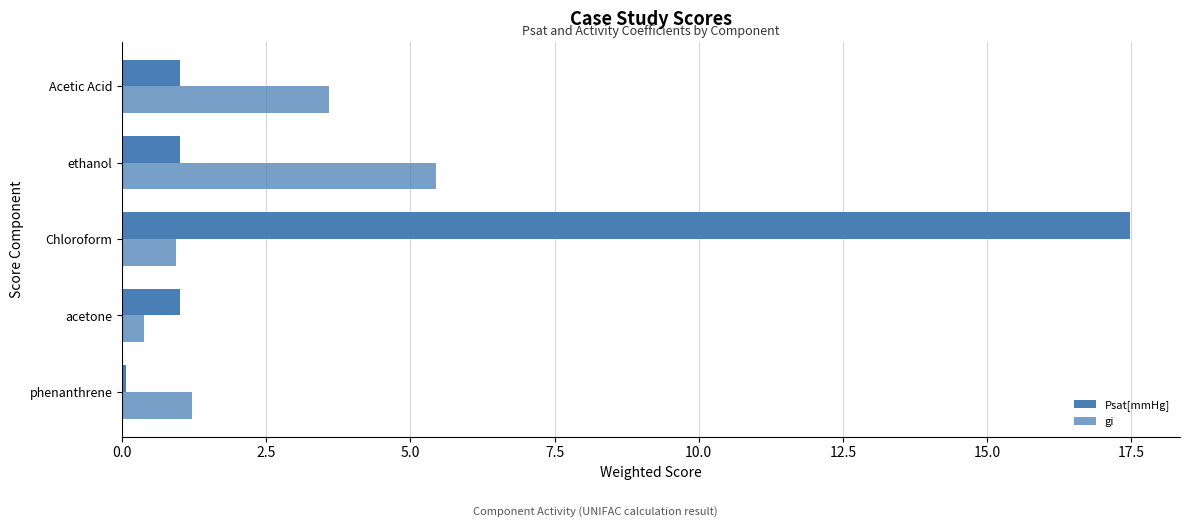

How many categories are shown in the chart?

5